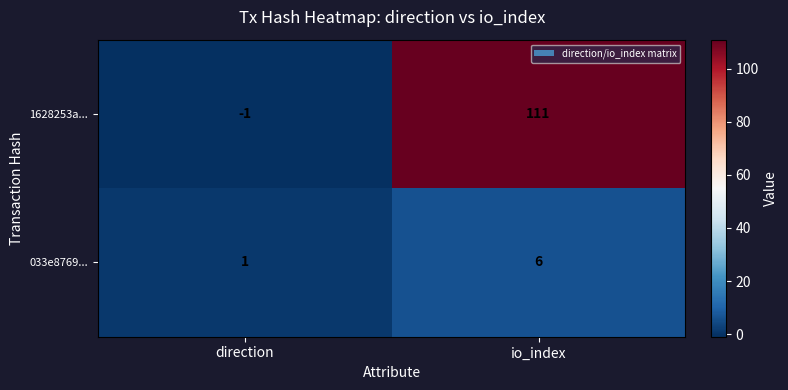

Rank the series at direction from lowest to highest value.

1628253a..., 033e8769...